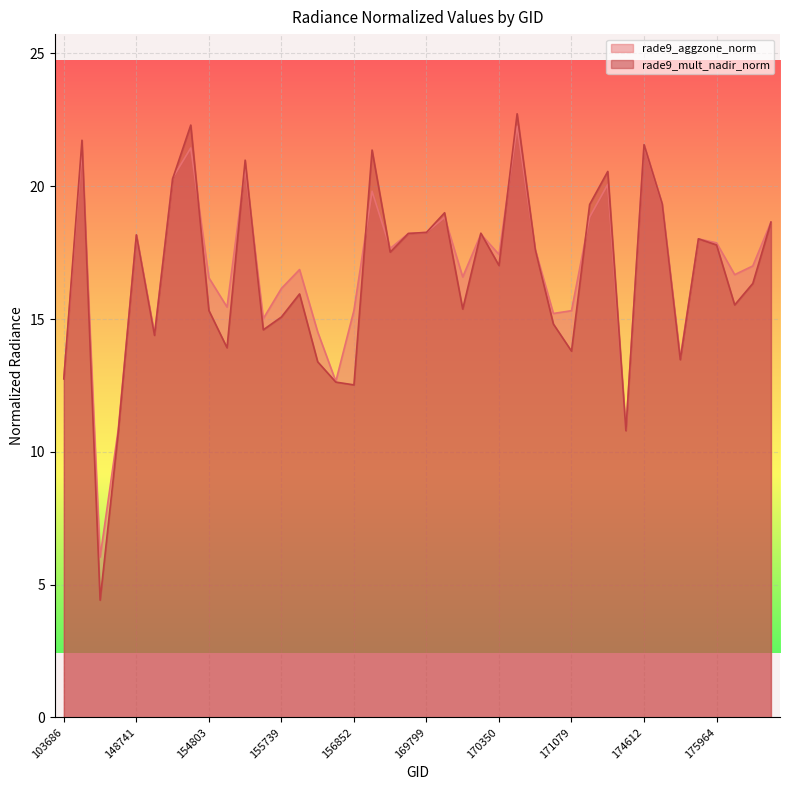

The value of rade9_mult_nadir_norm at 143430 is 4.4. True or false?

True